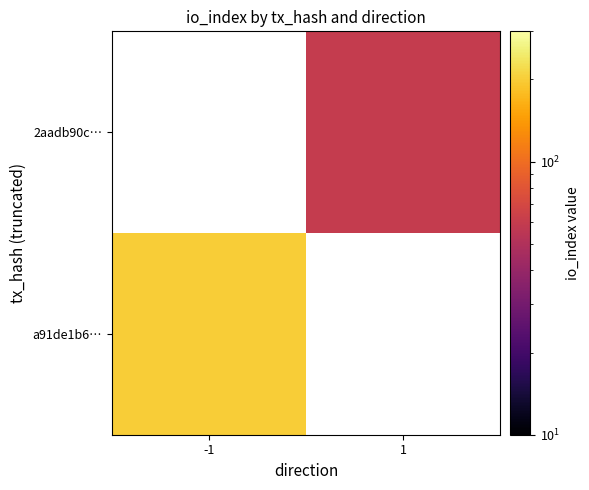

True or false: a91de1b6… has a value of 263.5 at -1.

False